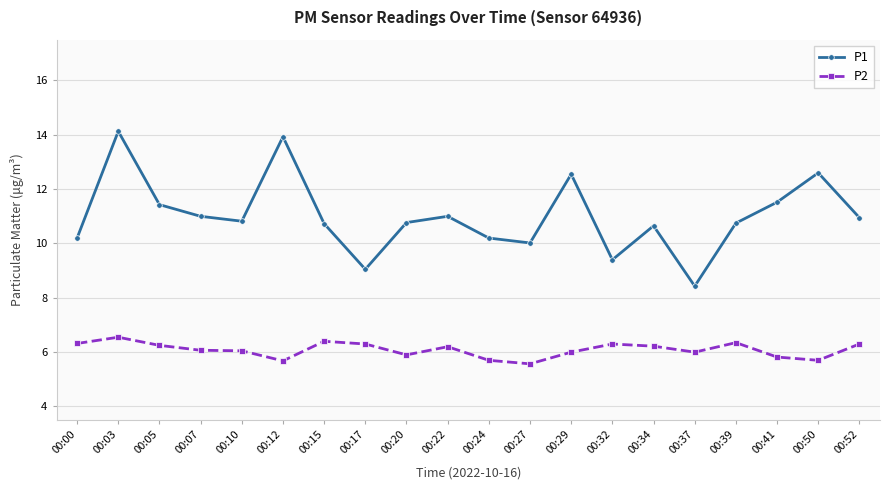

What are all the series names shown in the legend?

P1, P2